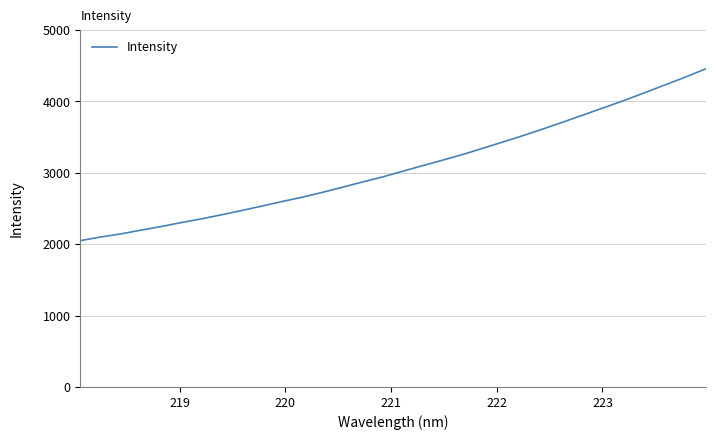

What is the greatest value displayed?

4457.7